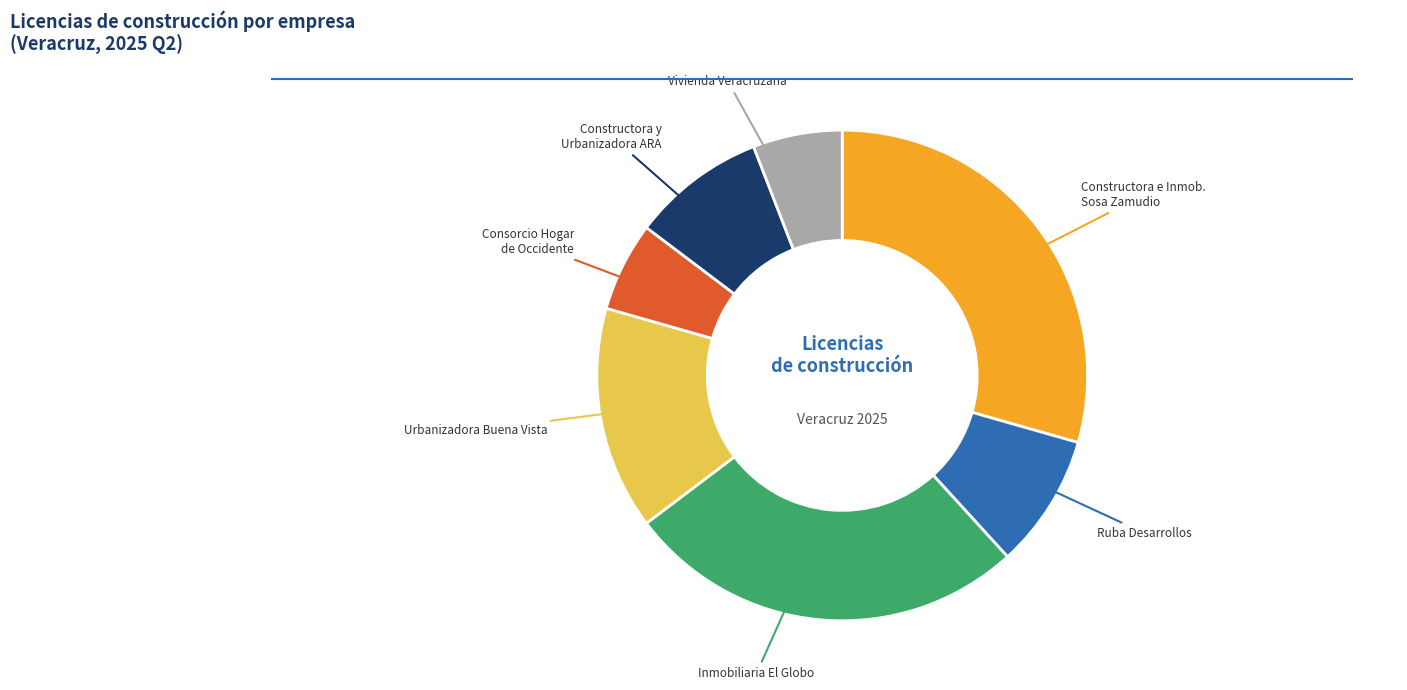

Is there any slice that represents more than half of the pie?

No